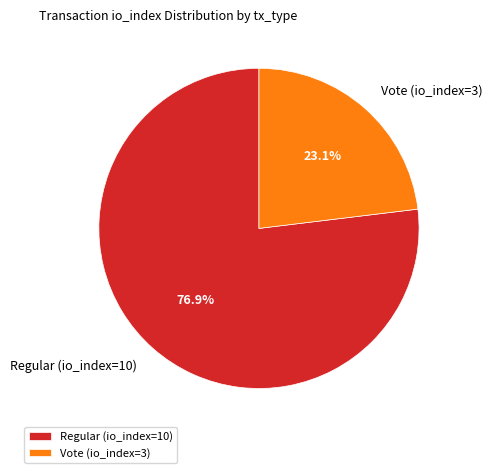

What is the largest slice in the pie chart?

Regular (io_index=10)